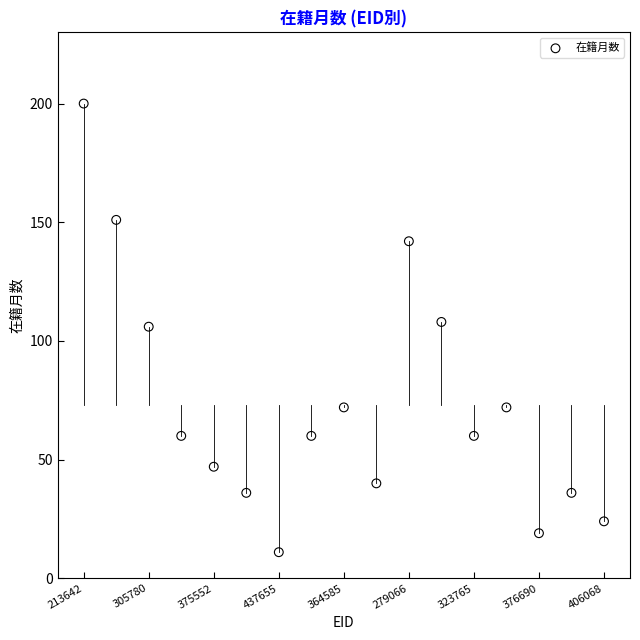

Count the number of points in this scatter plot.

17